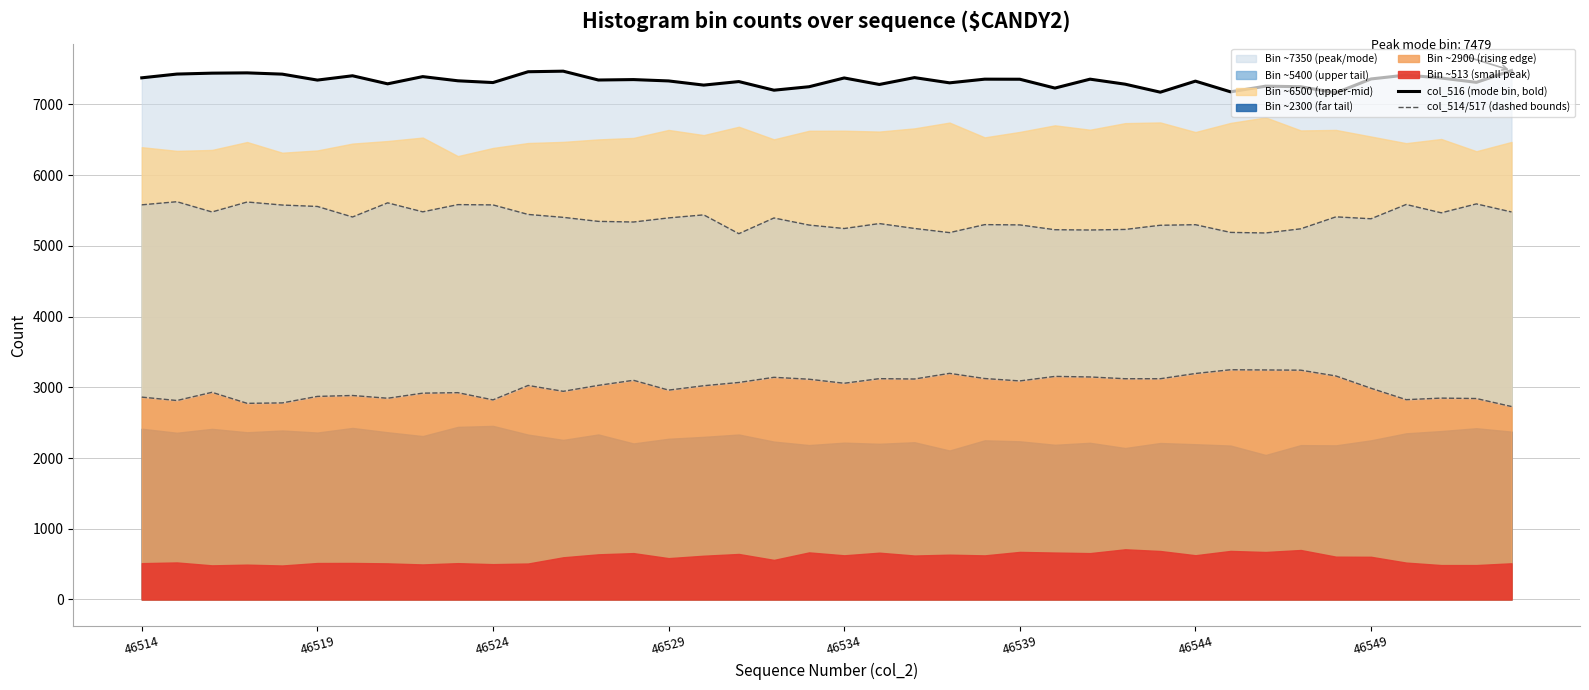

True or false: col_514 (lower boundary) and col_516 (mode bin, bold line) cross at least once.

False